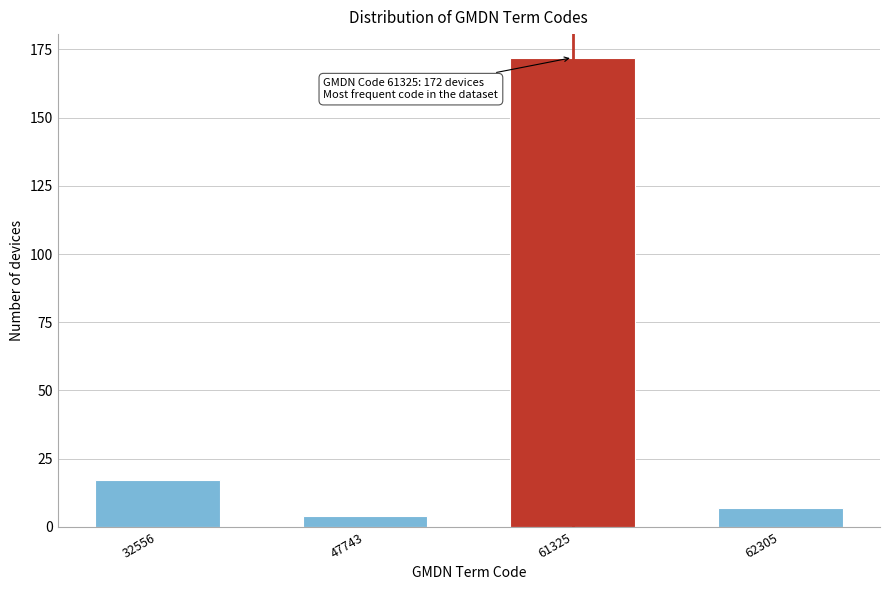

Reading right to left, what are all the values shown in this chart?

62305=7	61325=172	47743=4	32556=17